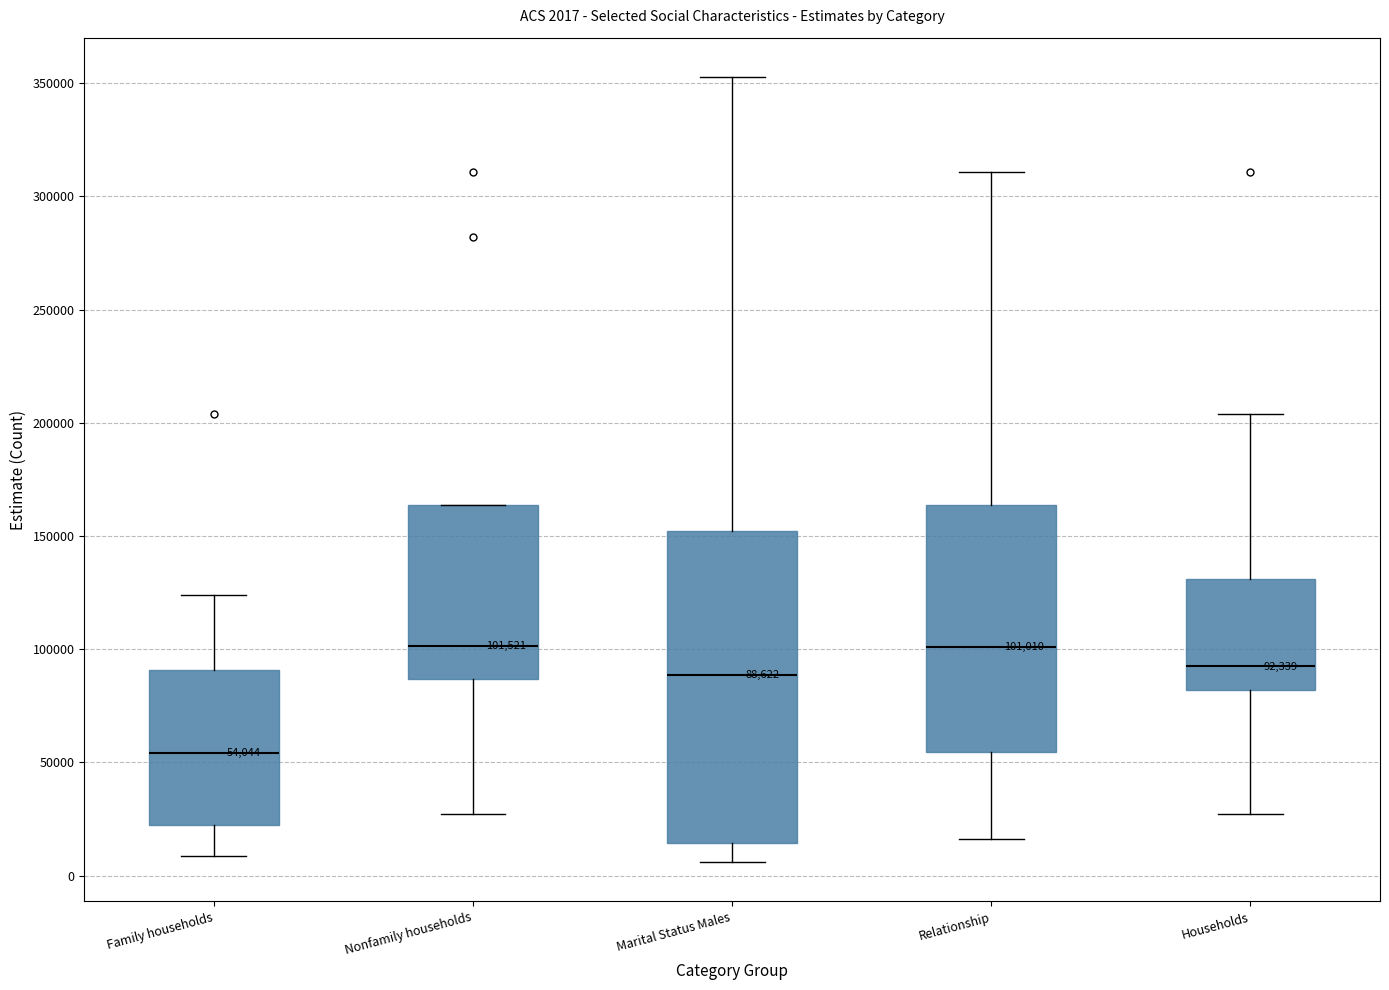

Comparing the boxes themselves (not the whiskers), which one is the tallest?

Marital Status Males